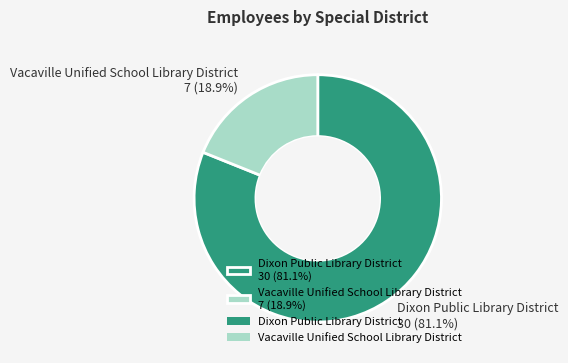

How many segments does this pie chart have?

2